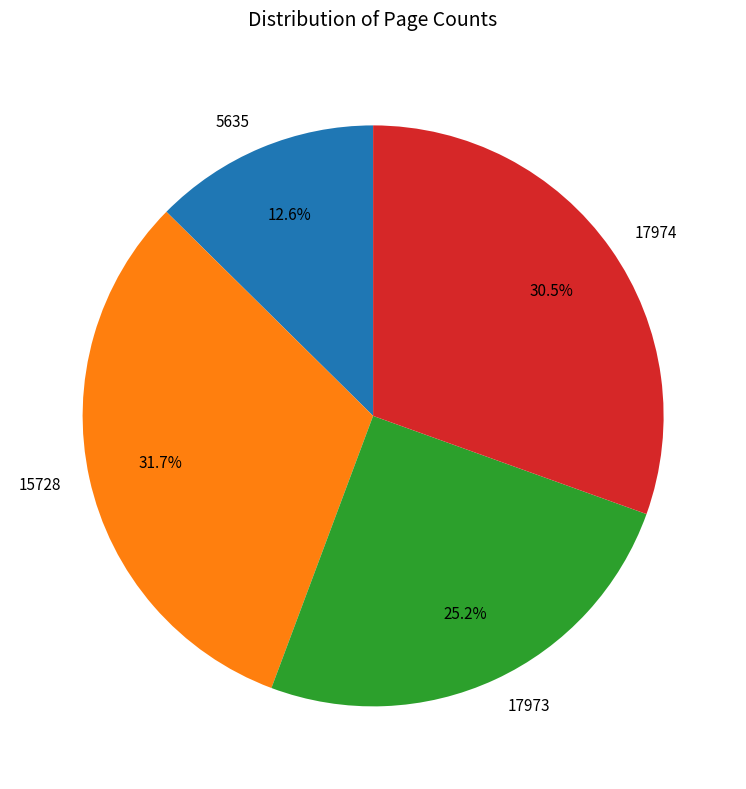

Rank the categories by value from lowest to highest.

5635, 17973, 17974, 15728